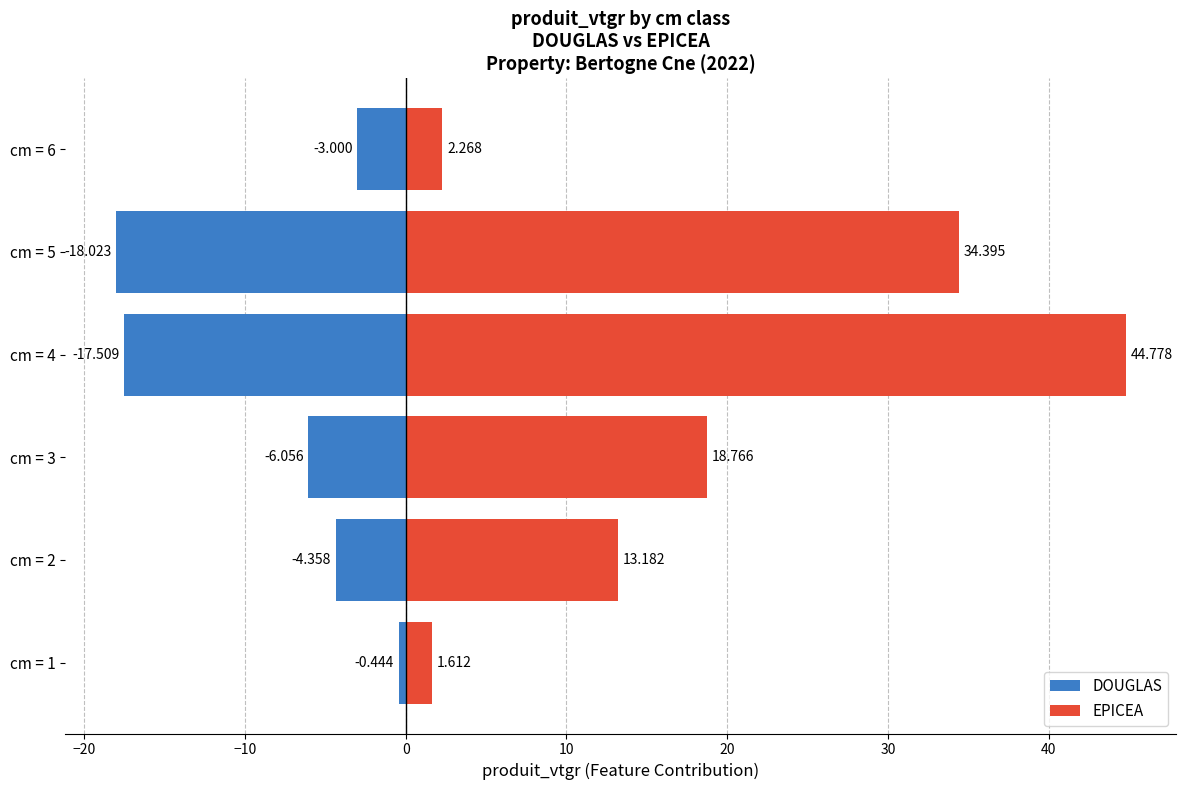

Which series changed the most between cm = 1 and cm = 3?

EPICEA